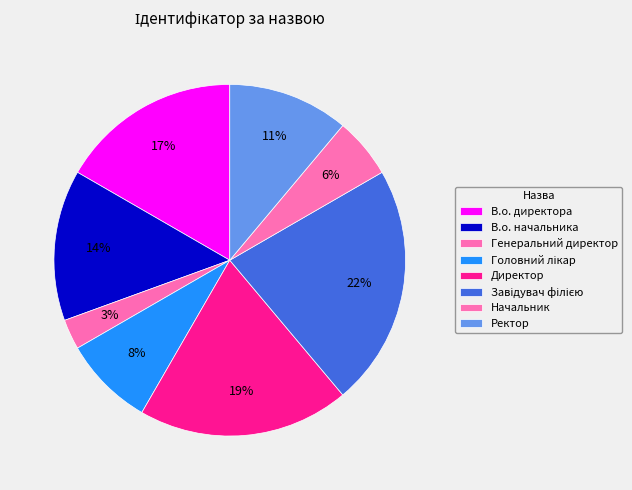

How many slices are in this pie chart?

8